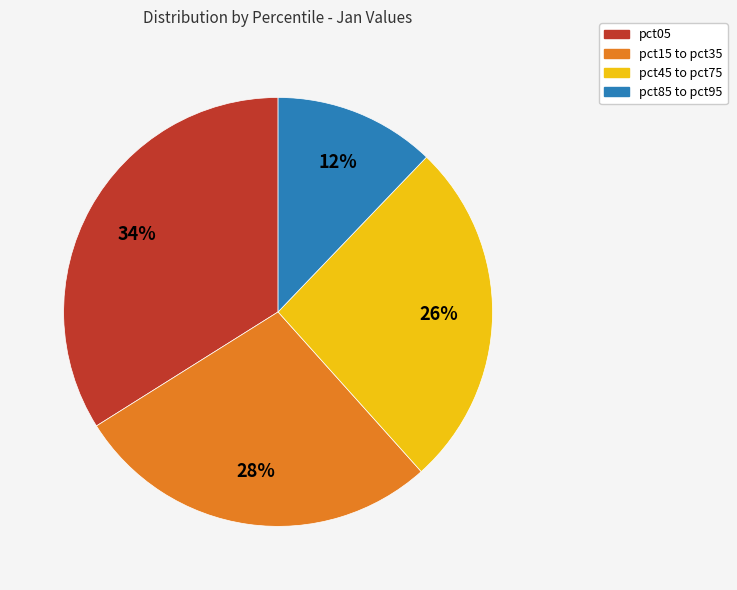

Does any single category account for the majority?

No